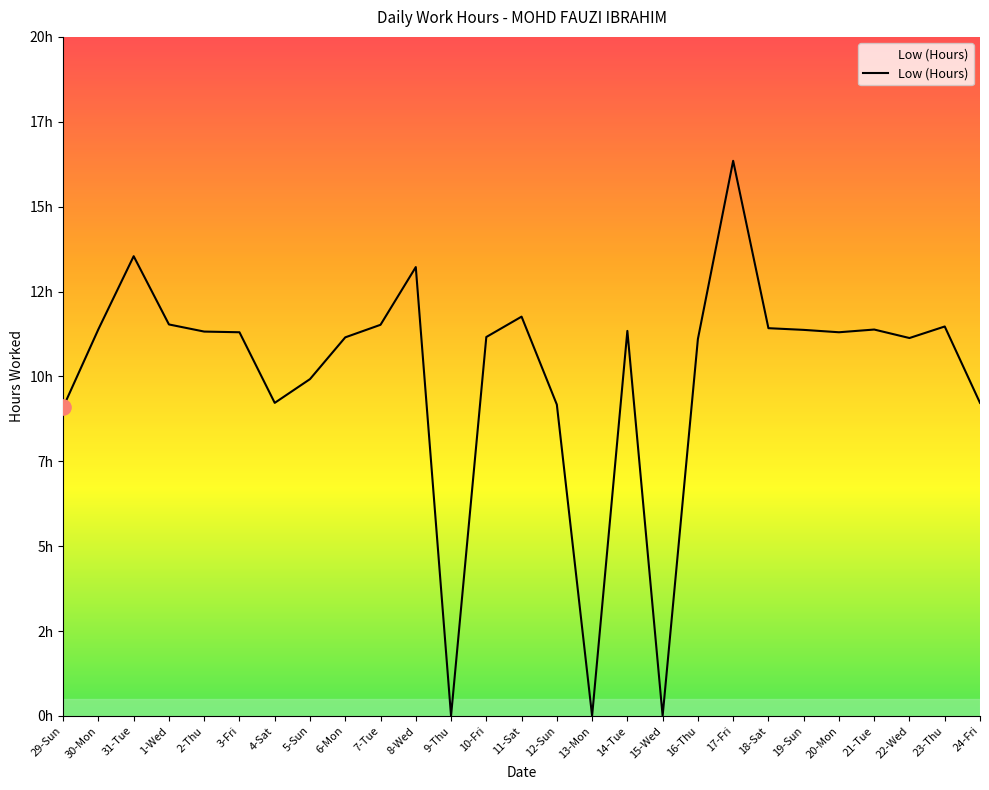

Approximately how many times larger is the value at 19-Sun compared to 18-Sat?

1.0